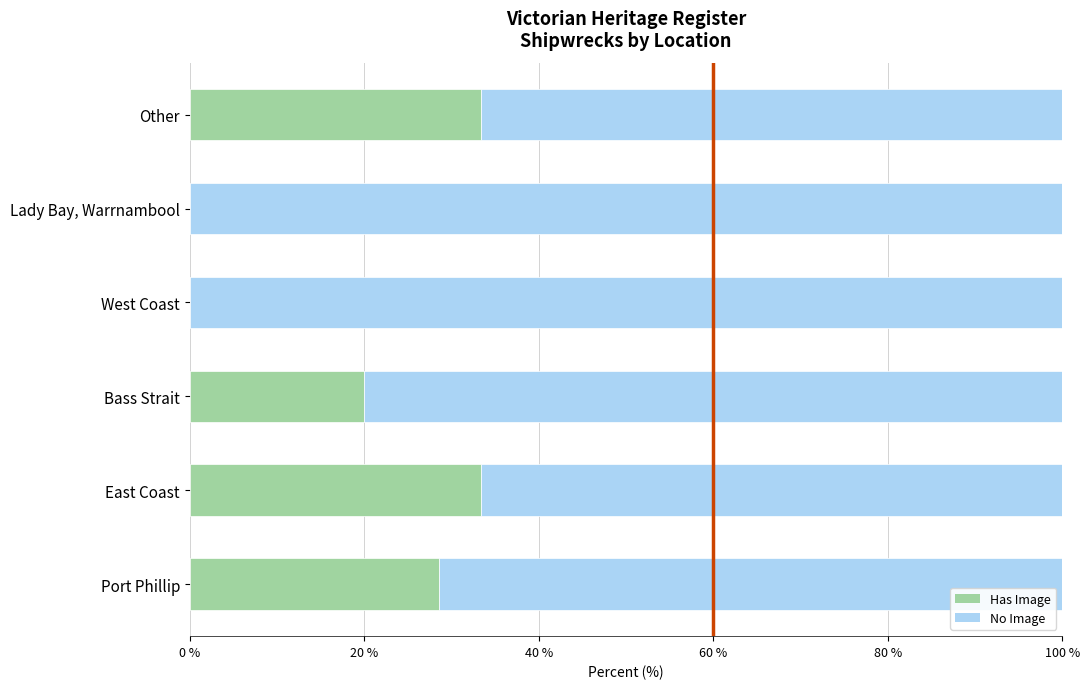

True or false: Has Image has a value of 0.0 at West Coast.

True